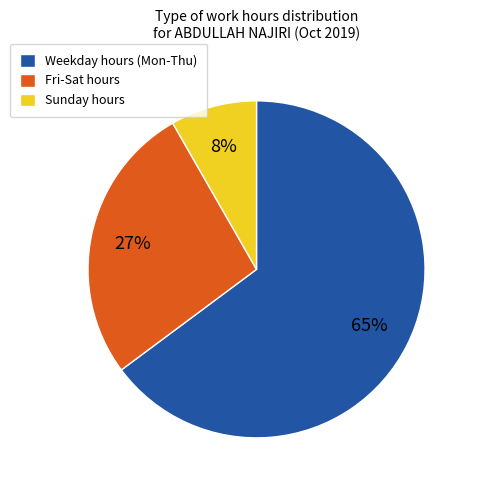

Which has a higher value, Fri-Sat hours or Weekday hours (Mon-Thu)?

Weekday hours (Mon-Thu)